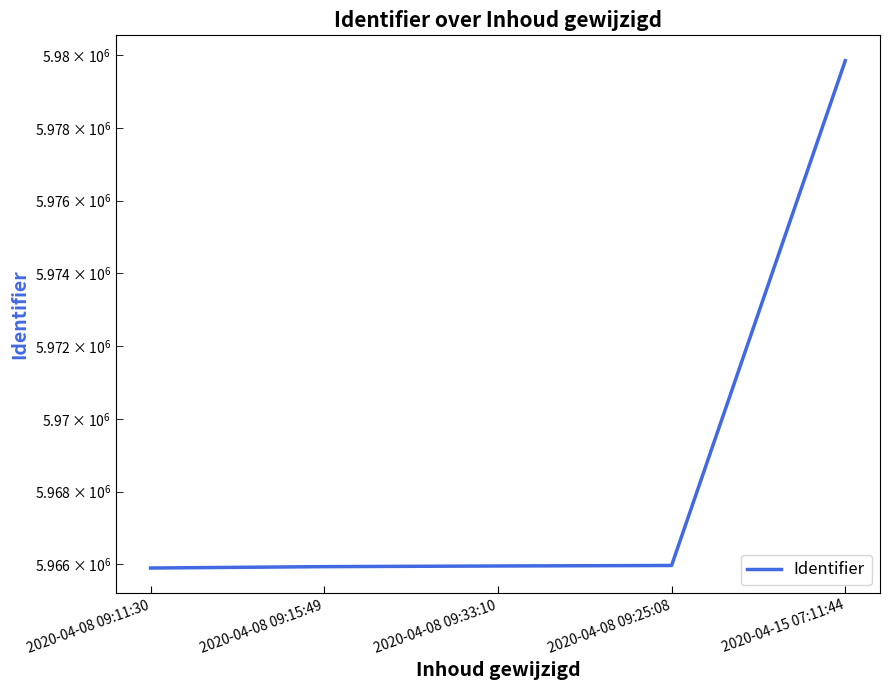

Reading left to right, transcribe all the data shown in this chart.

5965903	5965941	5965959	5965973	5979853